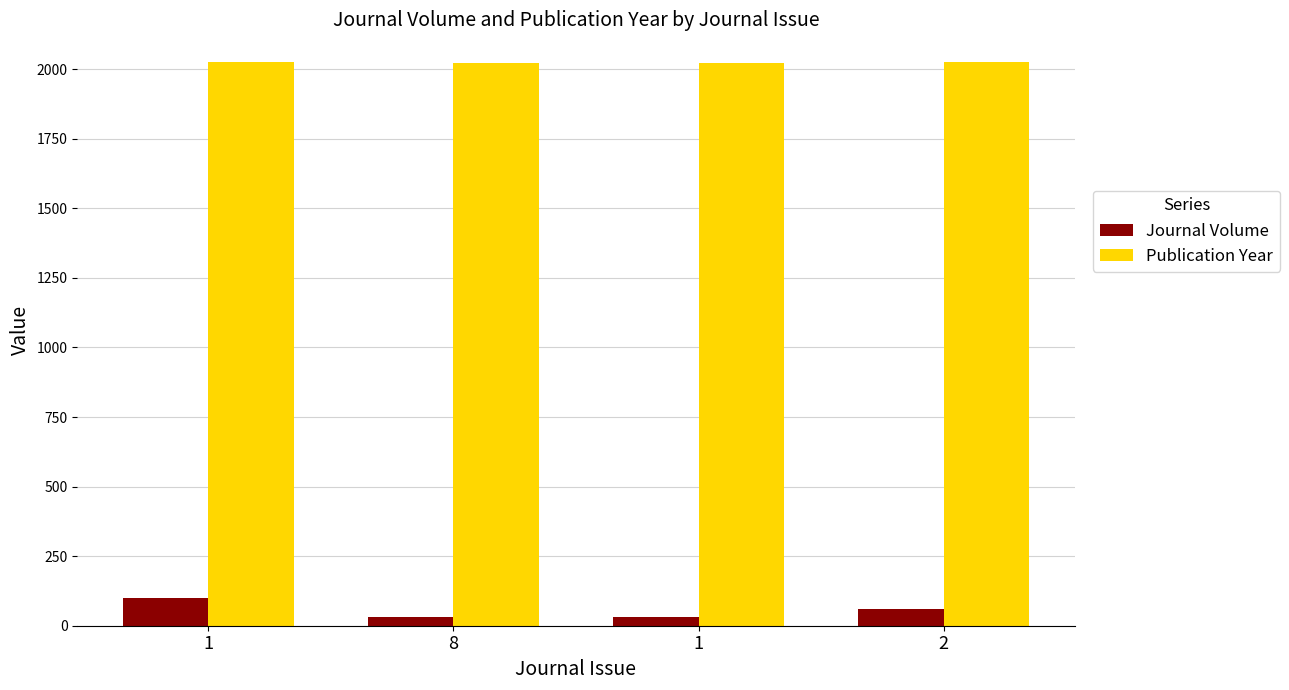

At 2, list the series in order from smallest to largest.

Journal Volume, Publication Year